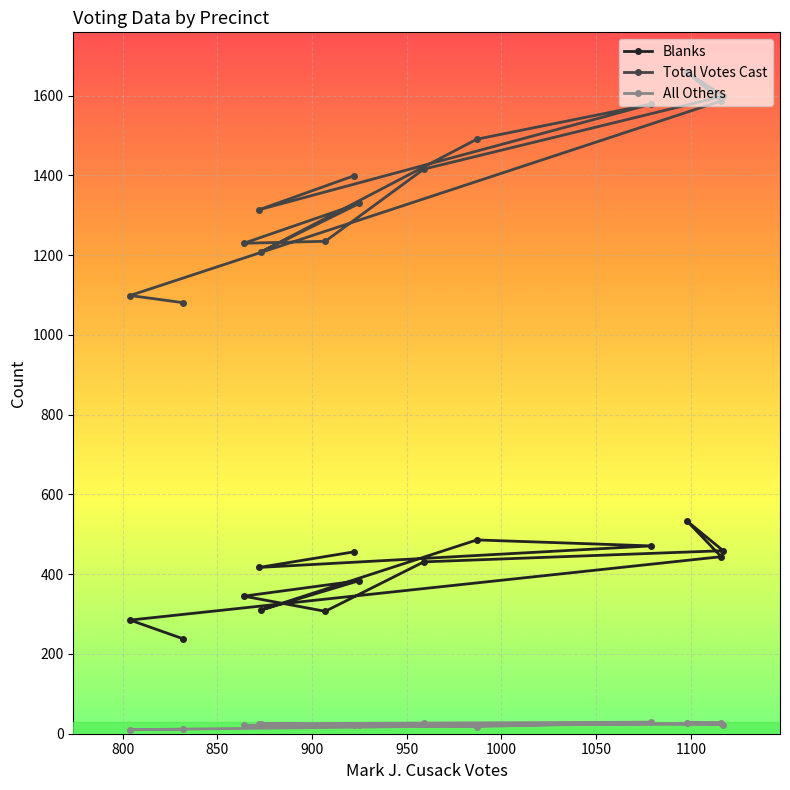

How many series are shown in this chart?

3